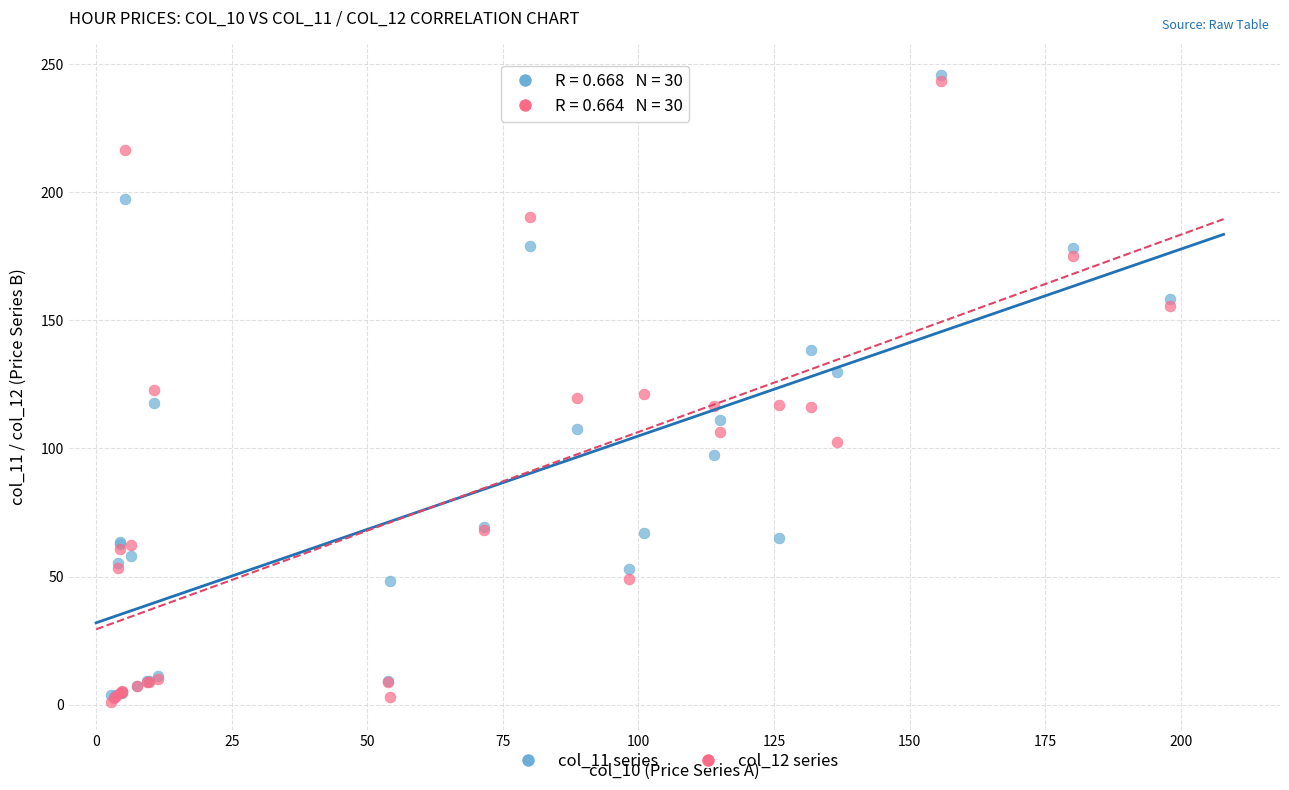

Which series contains the highest Y value?

col_11 series